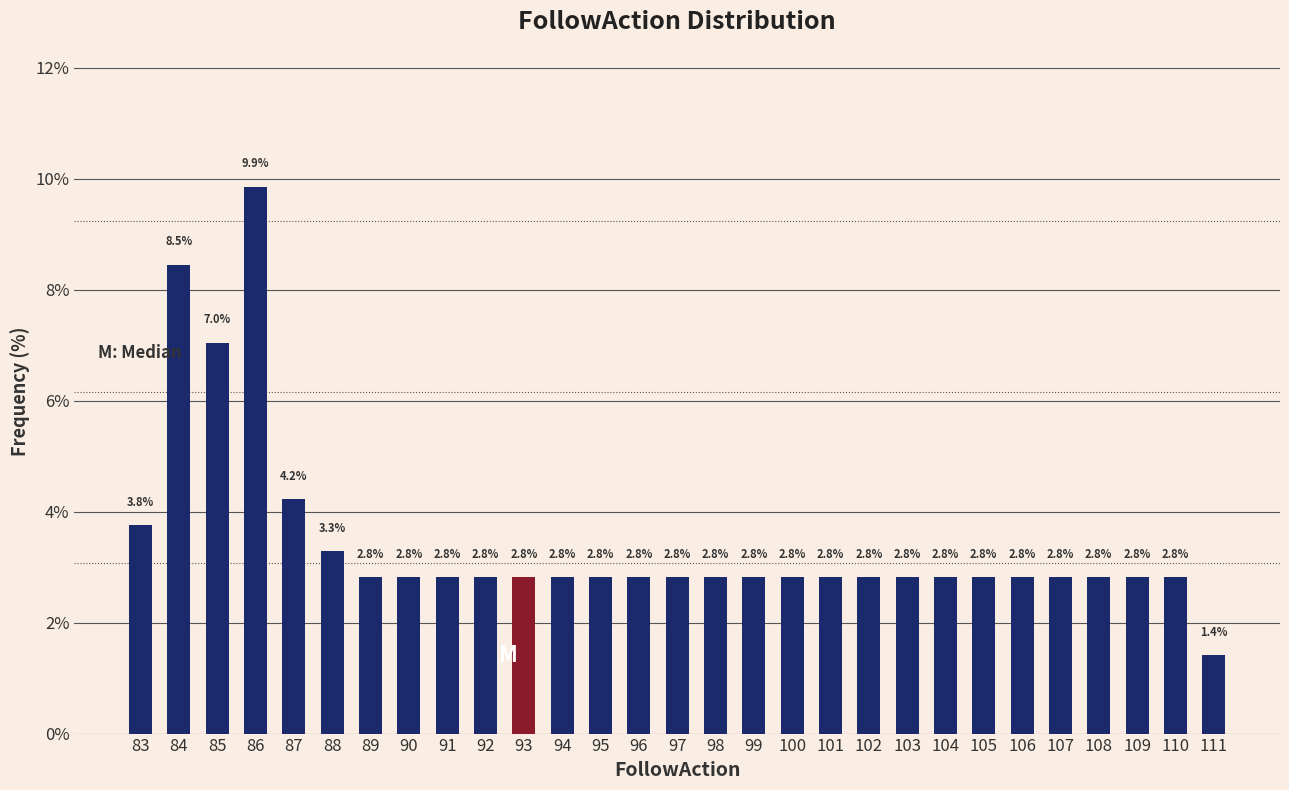

Reading right to left, extract all data points from this chart.

1.4	2.8	2.8	2.8	2.8	2.8	2.8	2.8	2.8	2.8	2.8	2.8	2.8	2.8	2.8	2.8	2.8	2.8	2.8	2.8	2.8	2.8	2.8	3.3	4.2	9.9	7.0	8.5	3.8